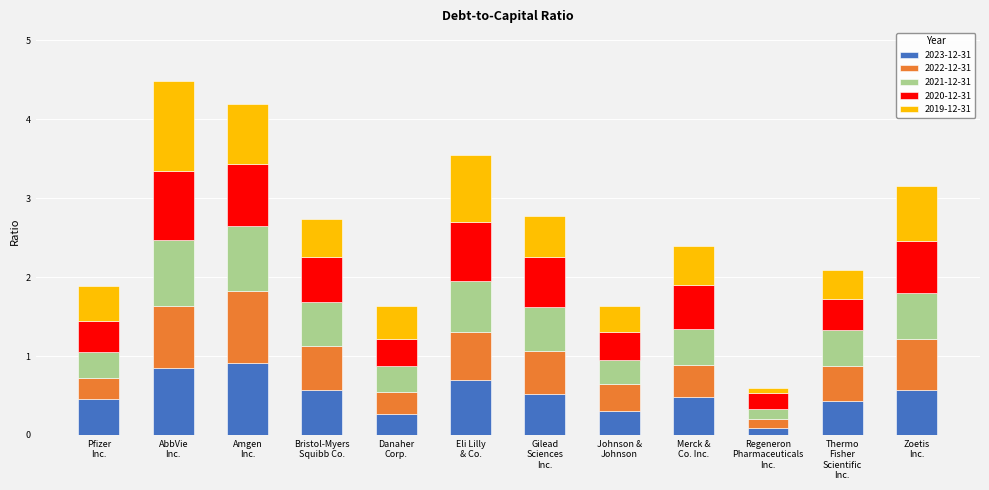

How many 2023-12-31 values are between 0 and 1?

12